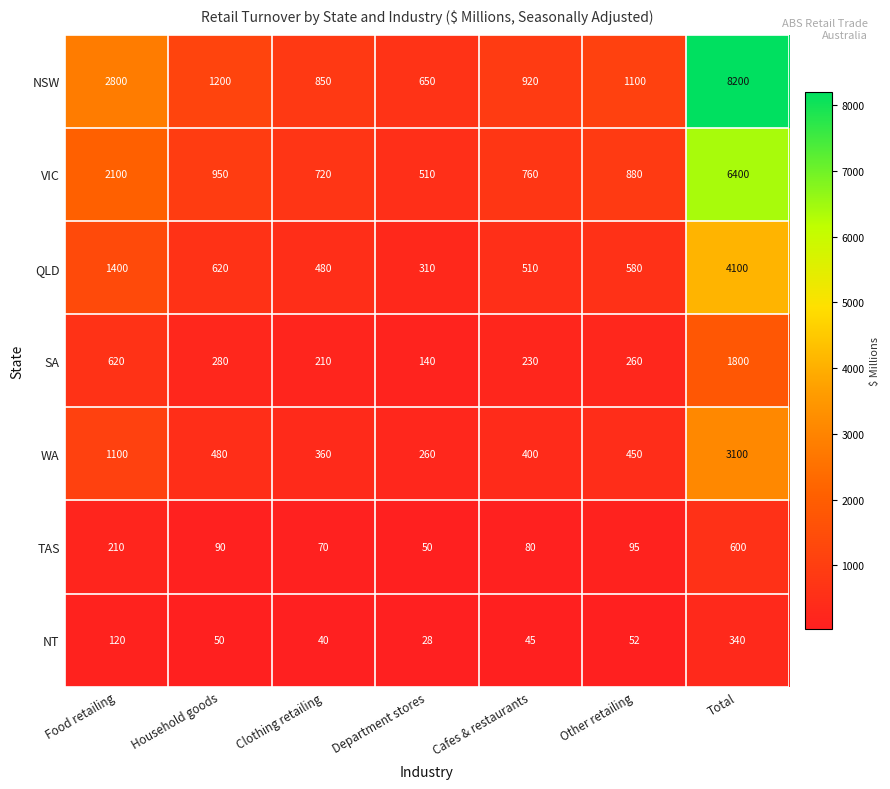

What is the difference between the QLD values at Food retailing and Clothing retailing?

920